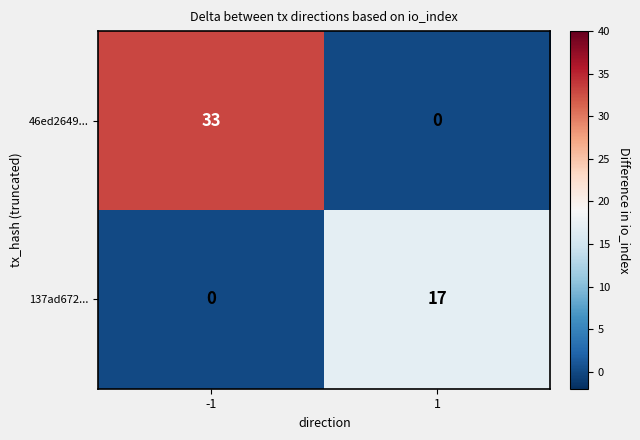

What is the maximum value shown in the chart?

33